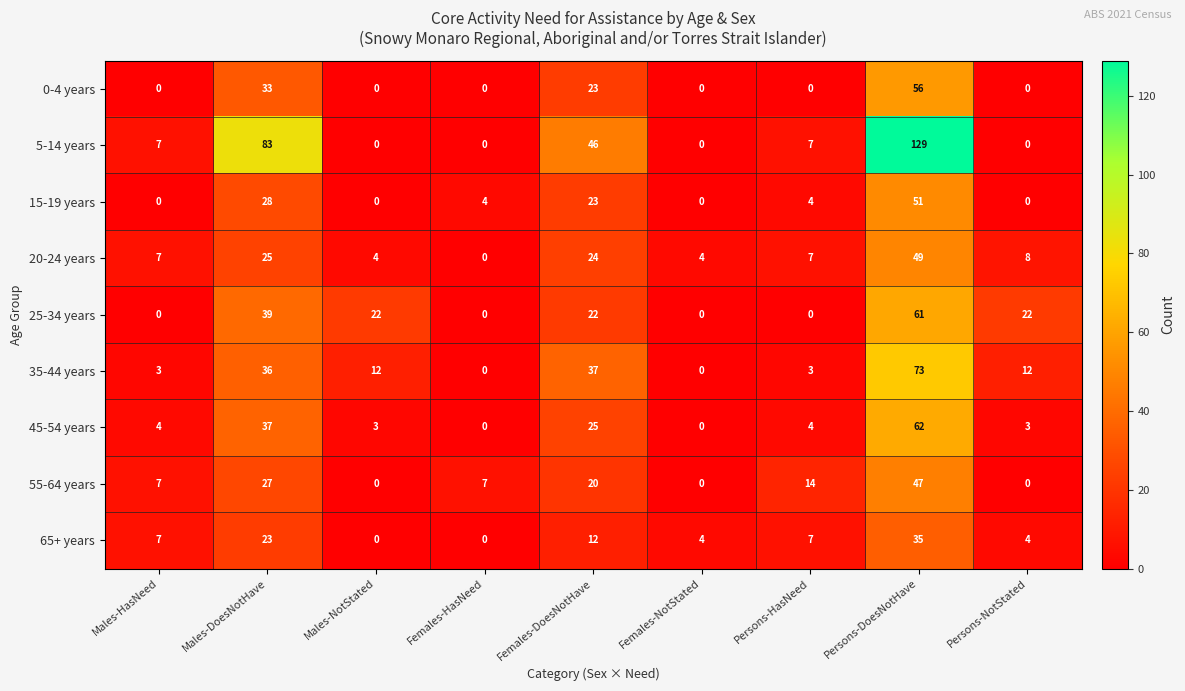

What value does the 65+ years series have at Males-HasNeed, to the nearest 10?

10